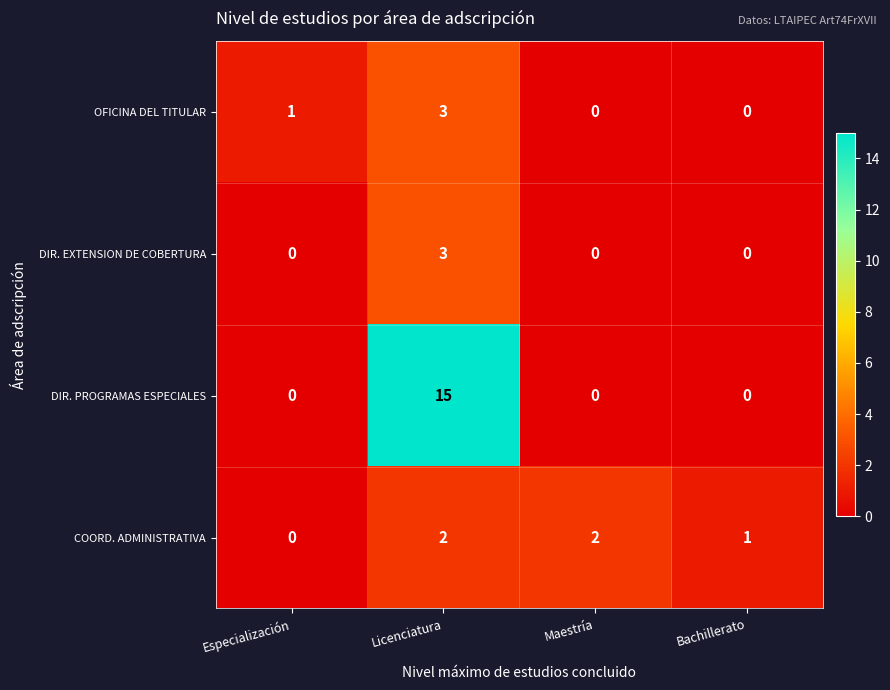

Is it true that COORD. ADMINISTRATIVA equals 0 at Especialización?

True